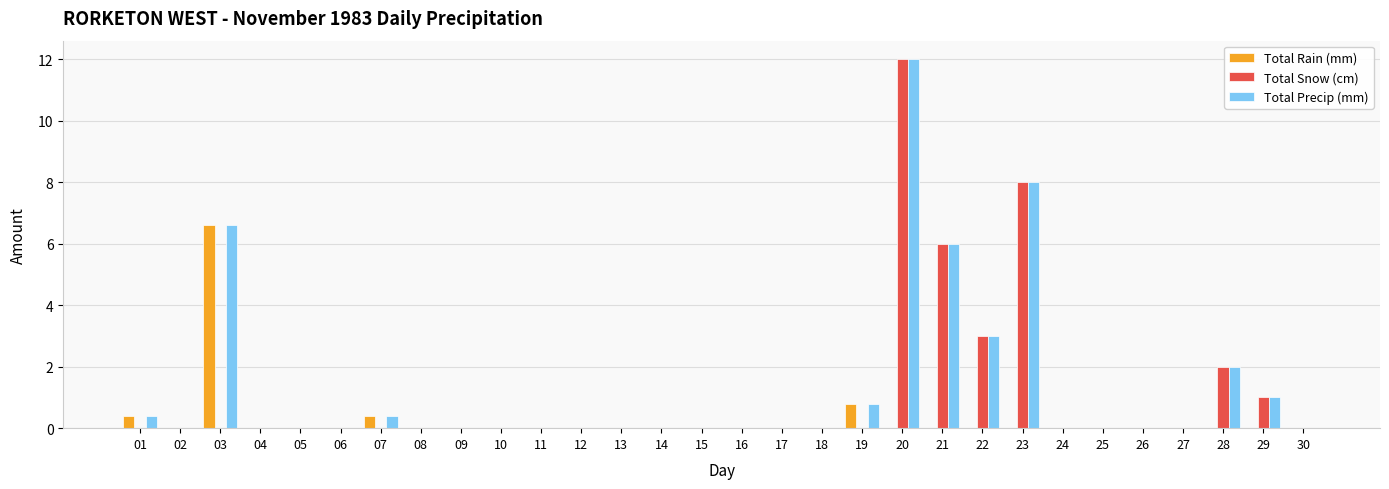

How many distinct data groups are displayed?

3